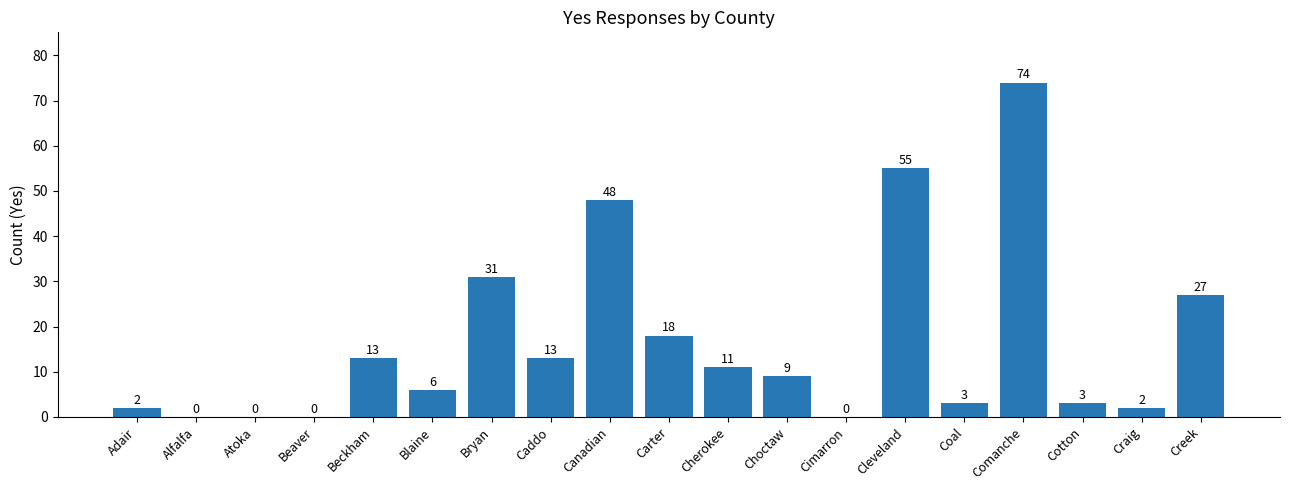

Are the bars horizontal?

No